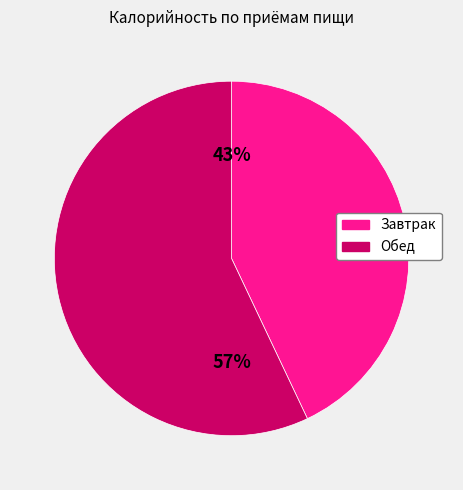

What percentage is the Обед slice, to the nearest percent?

57%